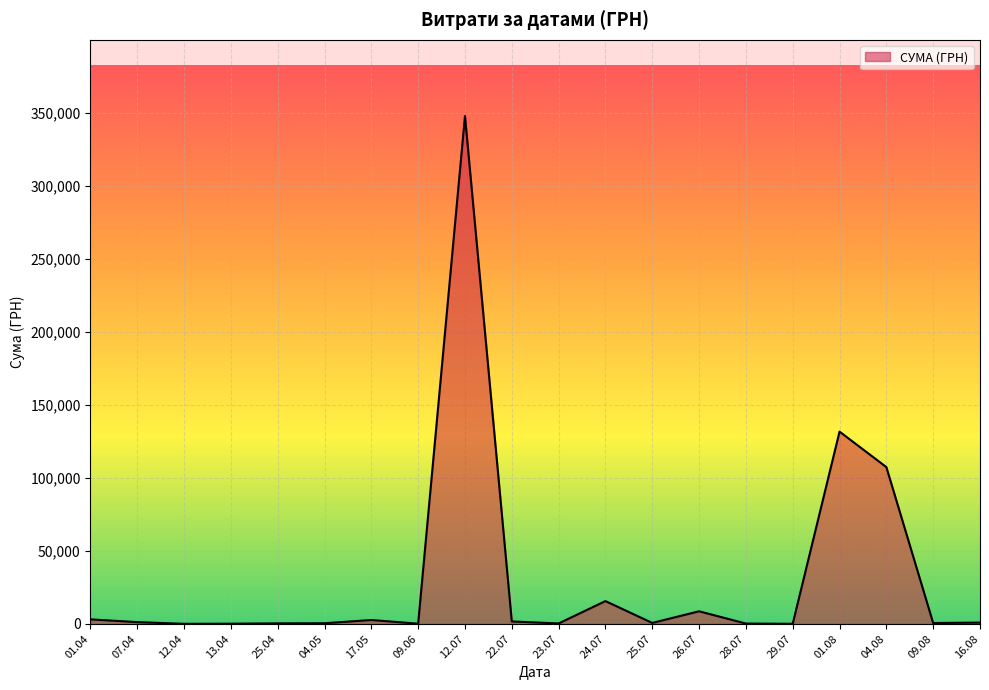

What is the greatest value displayed?

347609.8